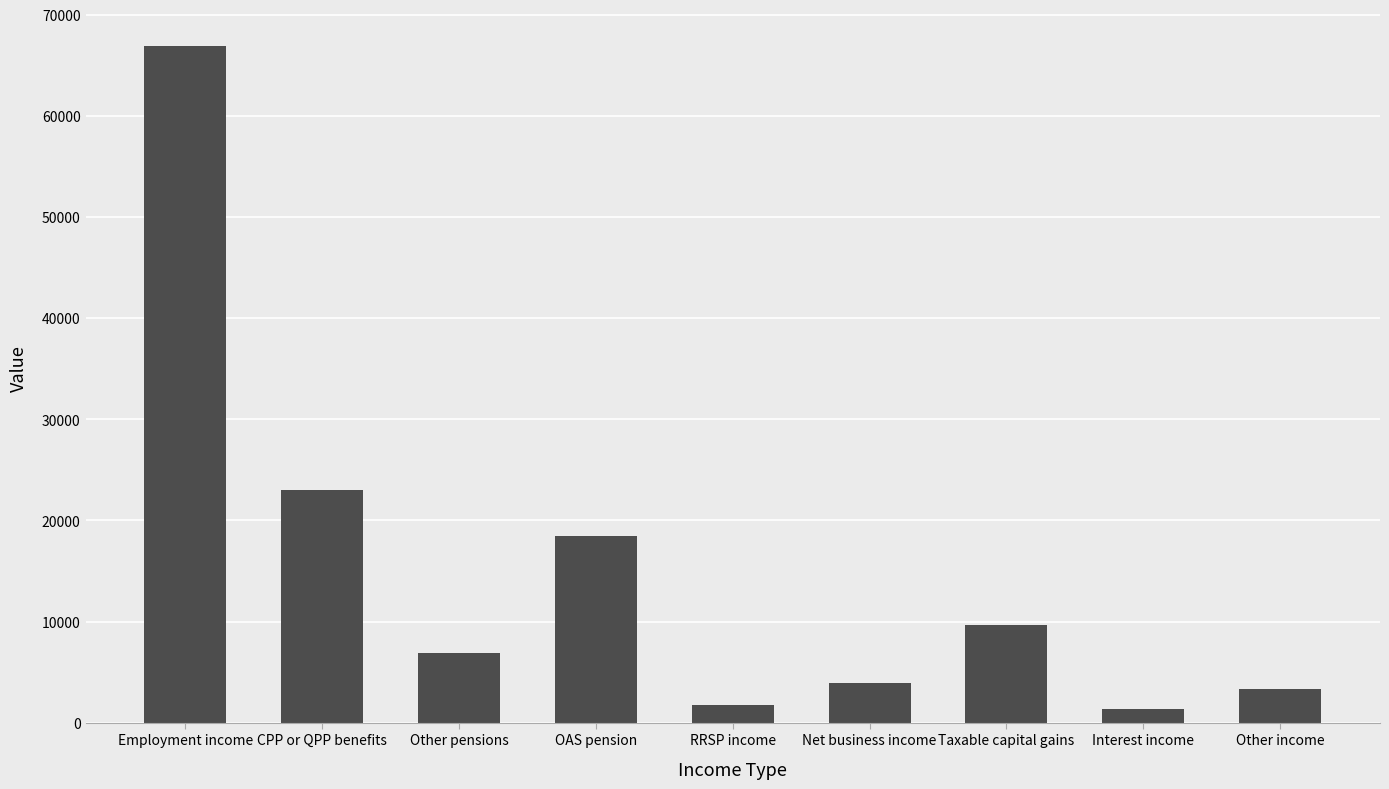

What is the smallest value displayed?

1320